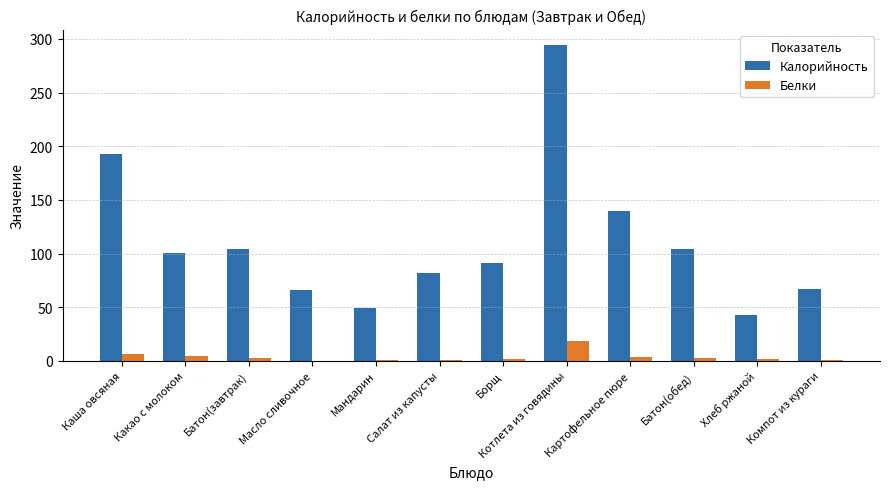

What is the sum of all Белки values?

45.5